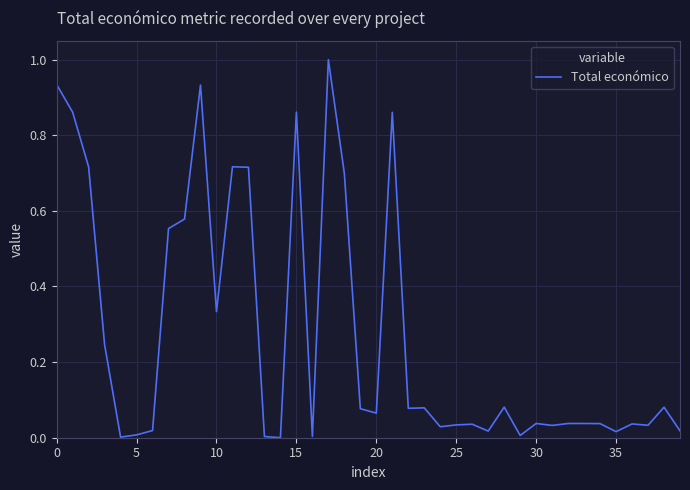

What is the difference between the maximum and minimum values?

1.0